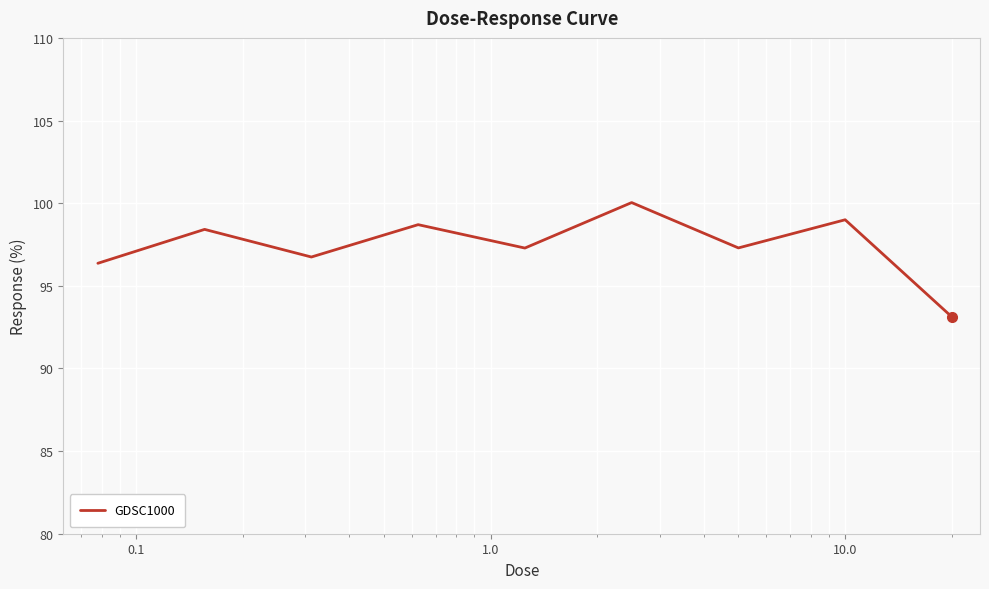

What is the maximum value shown in the chart?

100.0